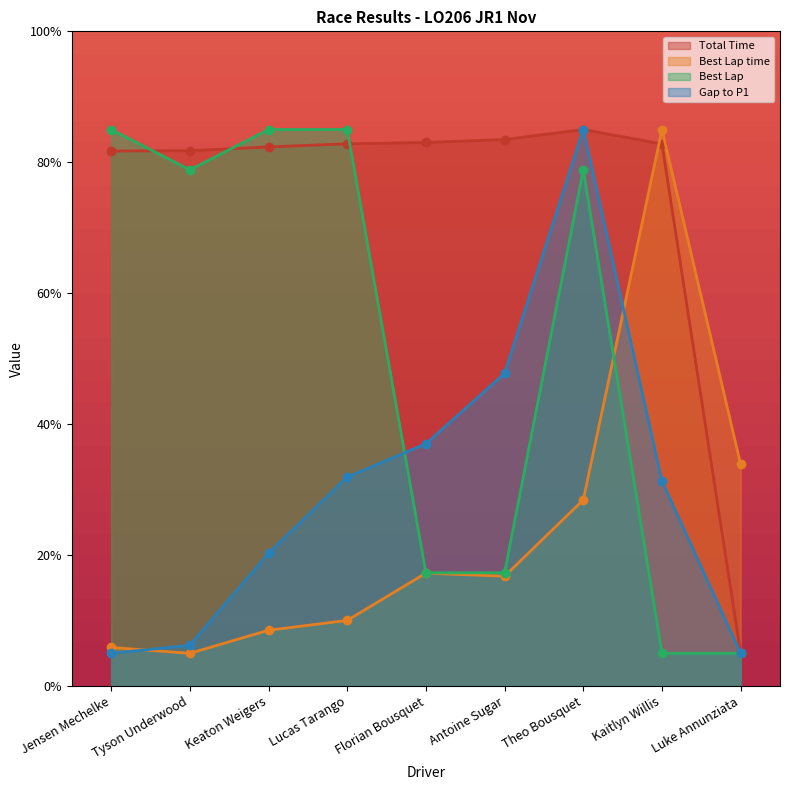

What position from the left is Lucas Tarango?

4